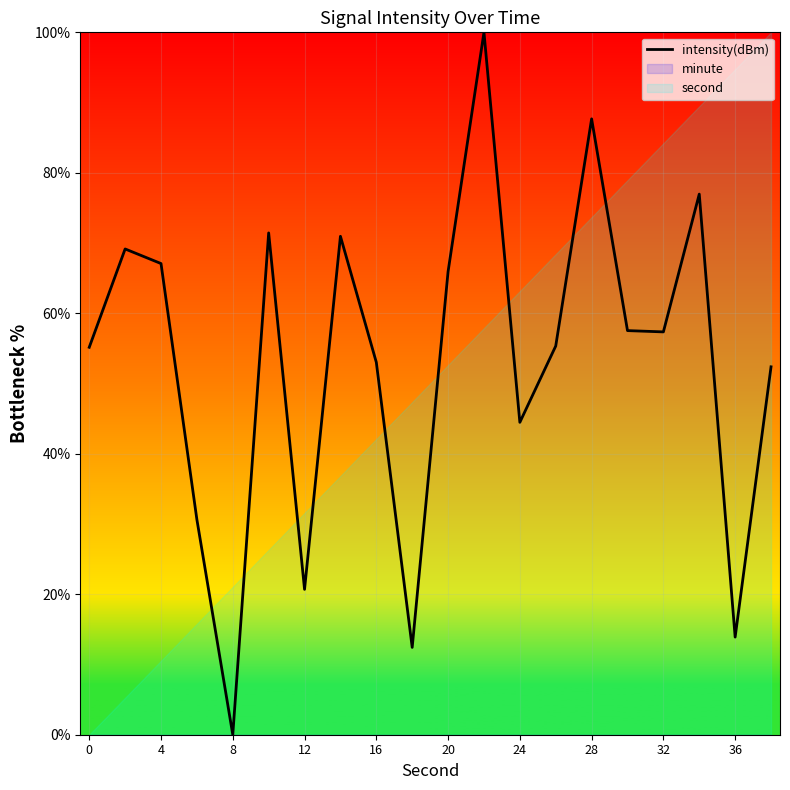

How many positive values are there?

19